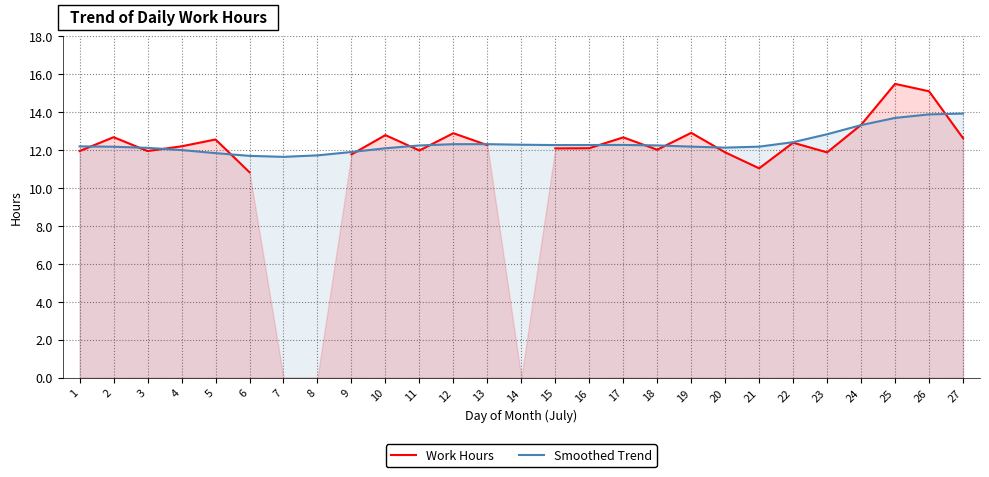

Which series ends up on top after the final intersection of Smoothed Trend and Work Hours?

Smoothed Trend